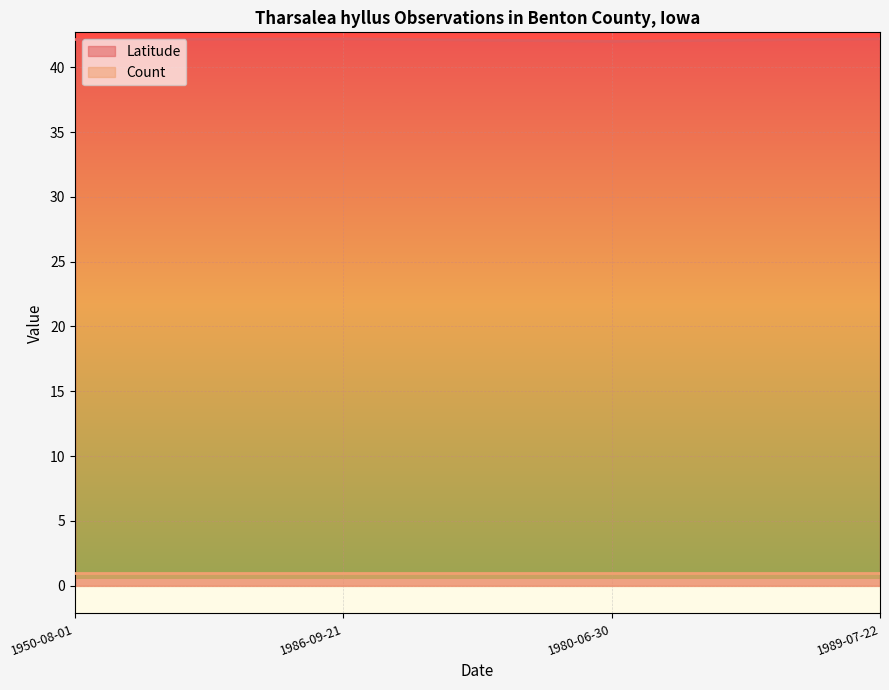

What is the minimum value shown in the chart?

1.0